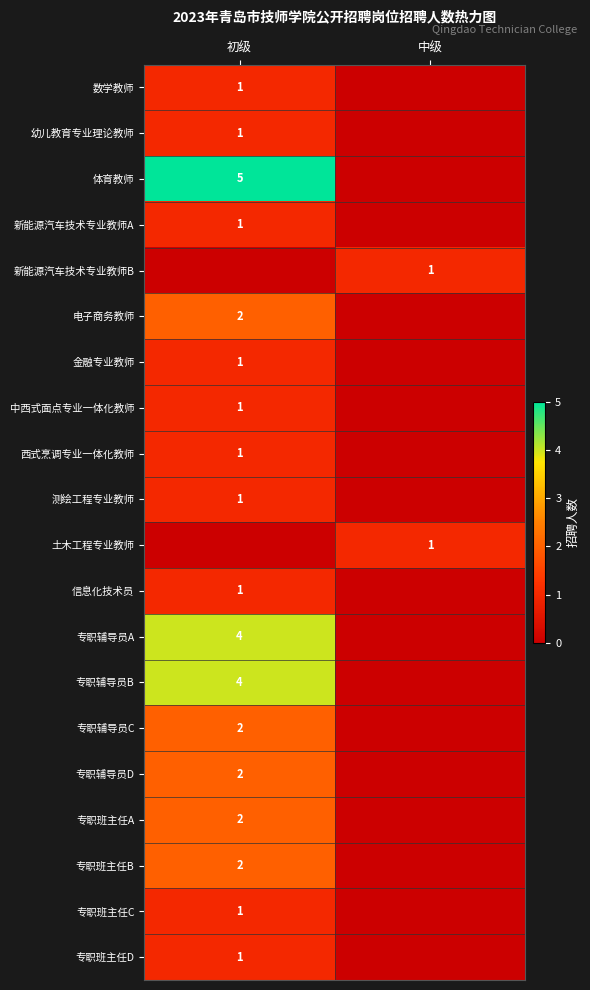

The 金融专业教师 series shows 0 at 初级. True or false?

False